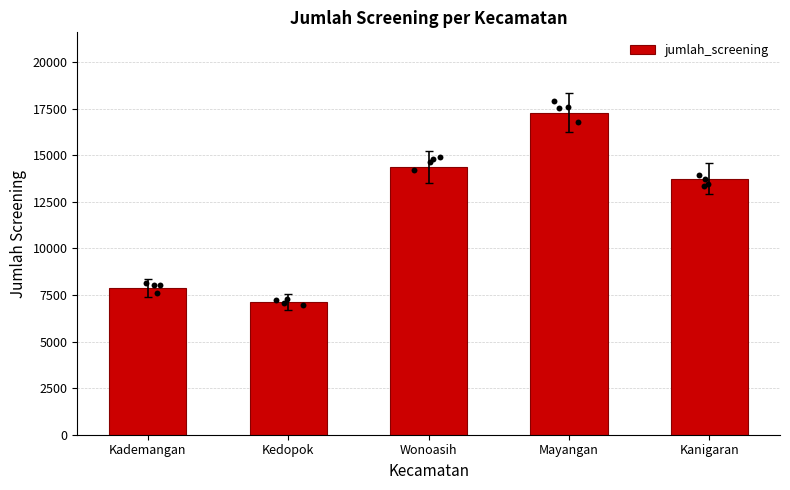

Approximately how many times larger is the value at Kanigaran compared to Mayangan?

0.8